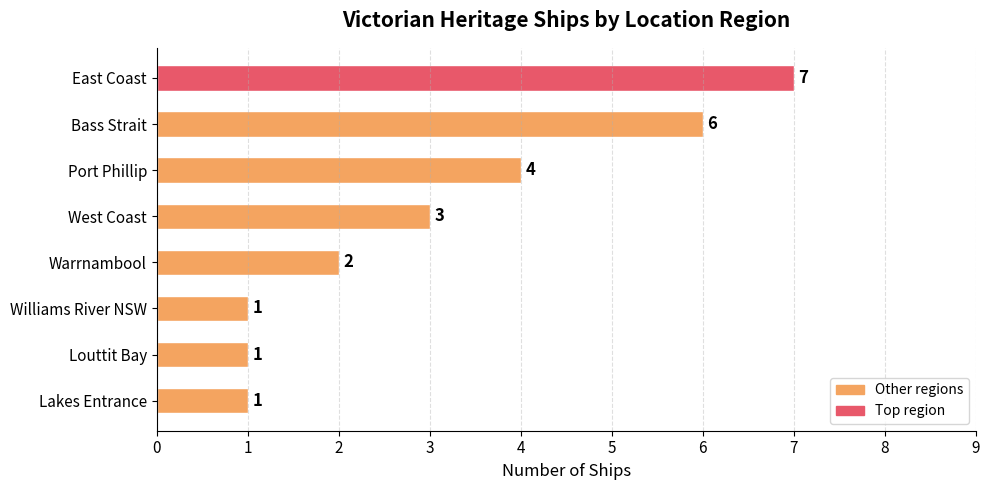

Reading top to bottom, extract all data points from this chart.

East Coast=7	Bass Strait=6	Port Phillip=4	West Coast=3	Warrnambool=2	Williams River NSW=1	Louttit Bay=1	Lakes Entrance=1